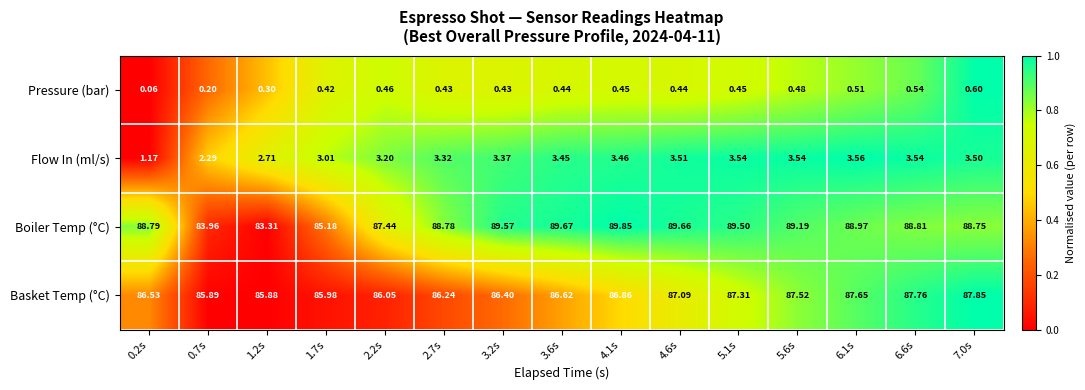

At 5.1s, list the series in order from smallest to largest.

Pressure (bar), Flow In (ml/s), Basket Temp (°C), Boiler Temp (°C)